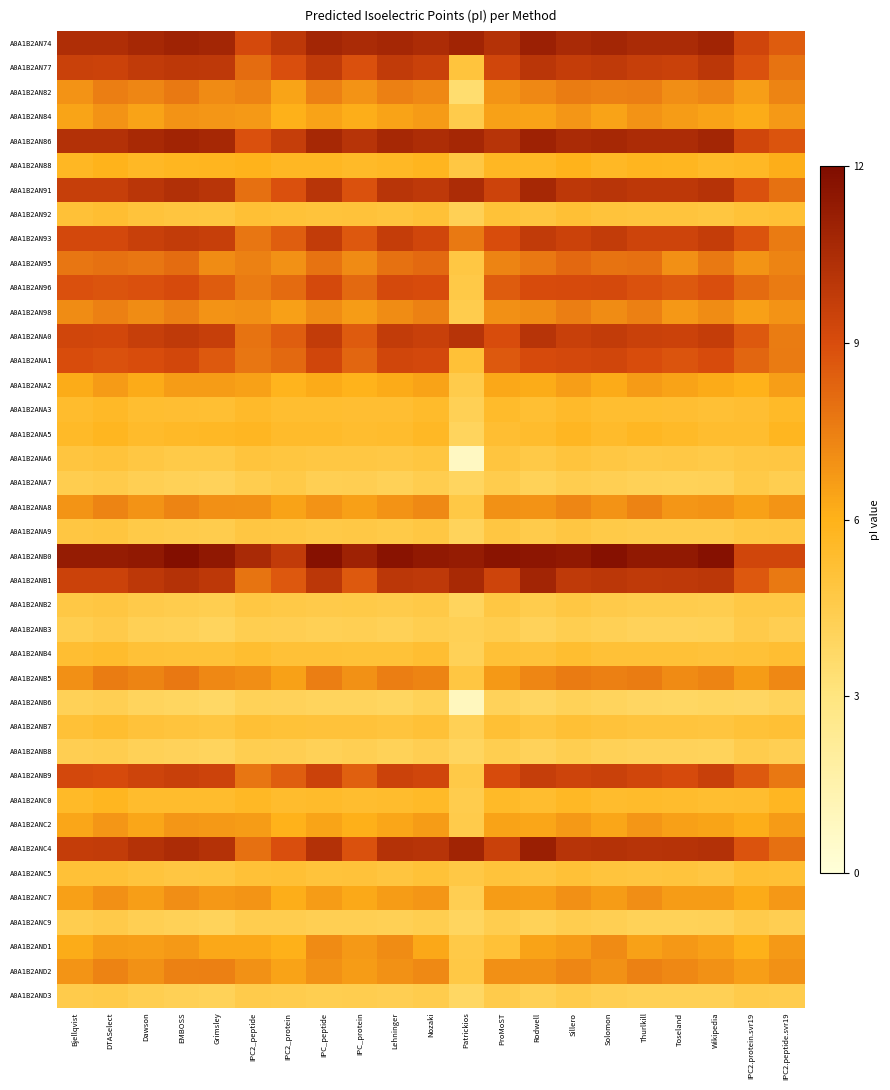

Which series has the largest total across all categories?

A0A1B2ANB0